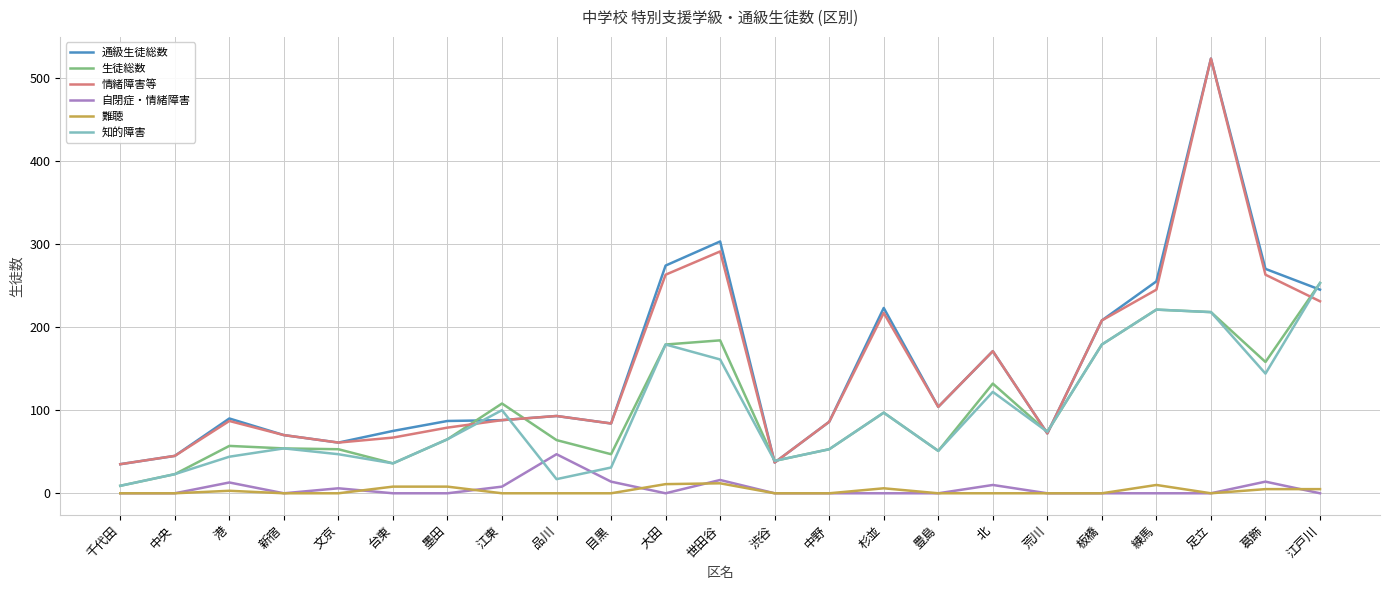

Between which two adjacent categories do 通級生徒総数 and 知的障害 first intersect?

墨田 and 江東